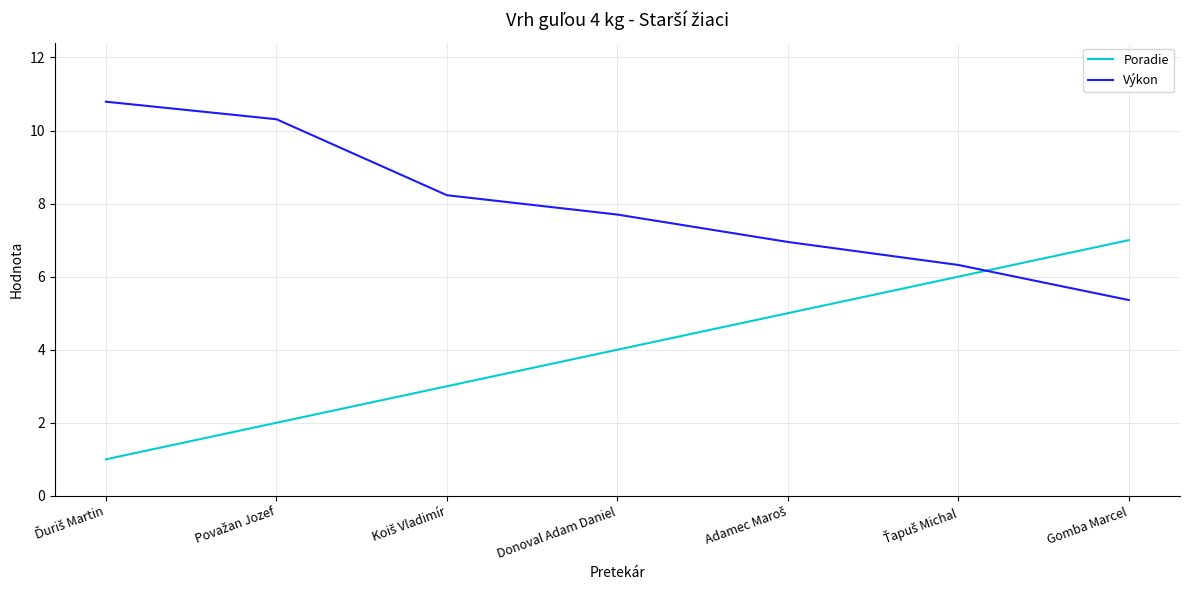

What position from the right is Donoval Adam Daniel?

4